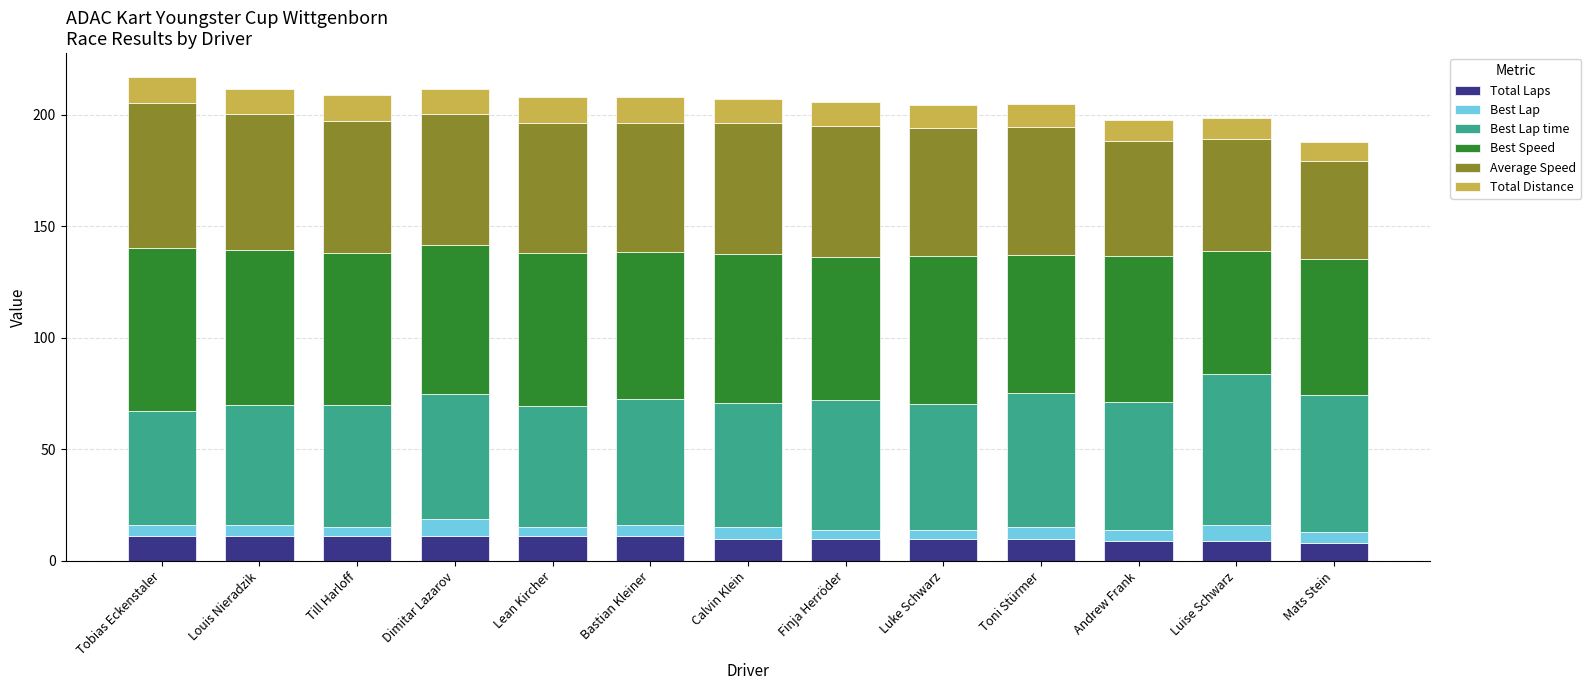

What is the total value across all series at Mats Stein?

187.7